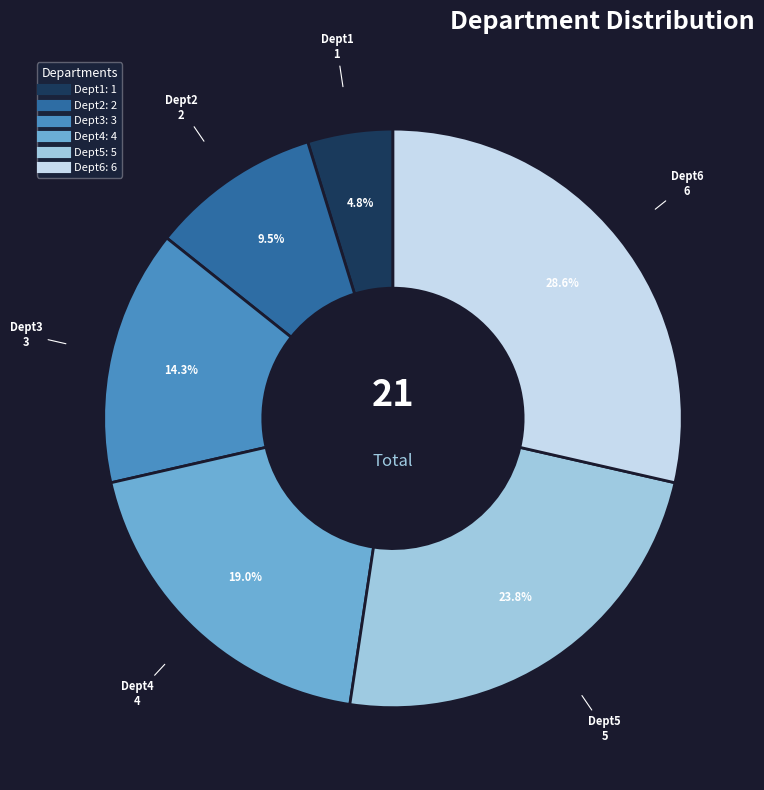

Is it true that Dept5 is 16% of the pie?

False